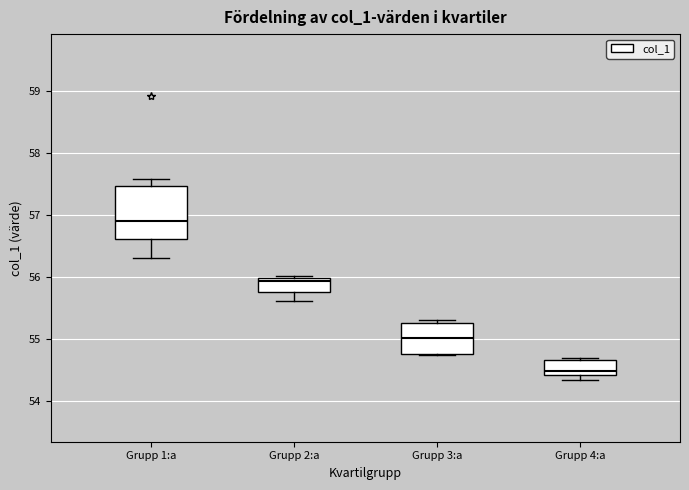

Which box's median line is the highest?

Grupp 1:a